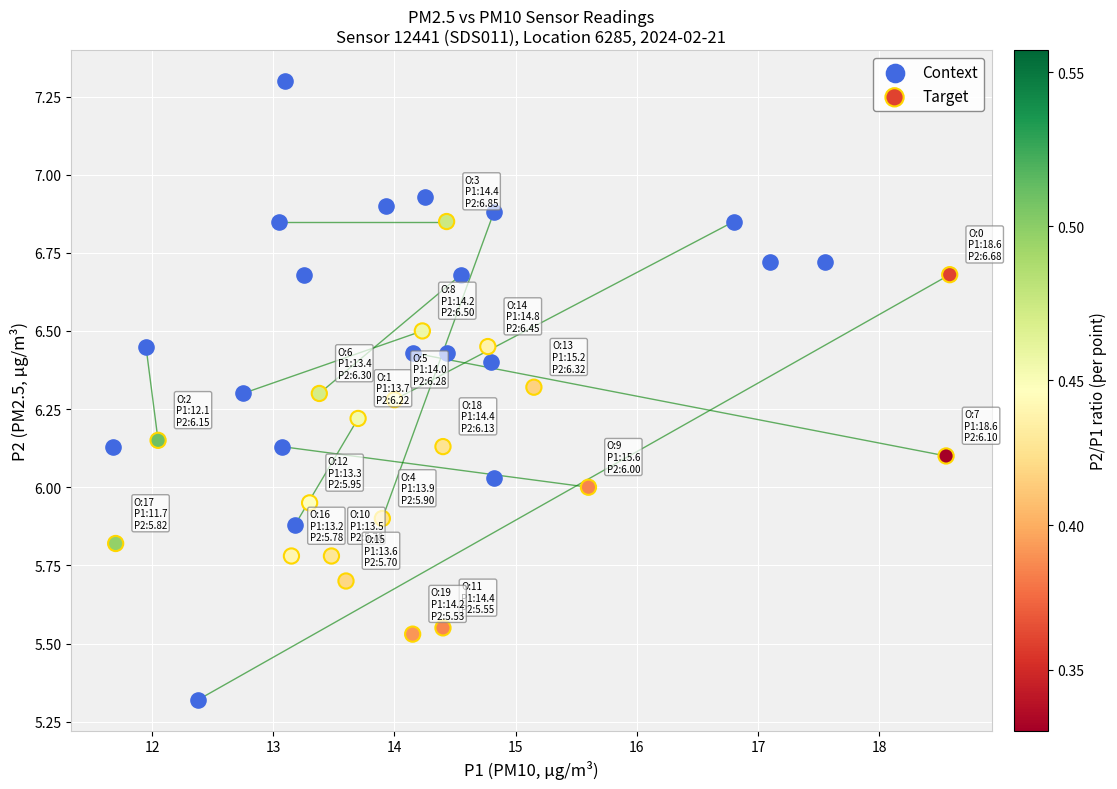

Which series contains the highest Y value?

Context